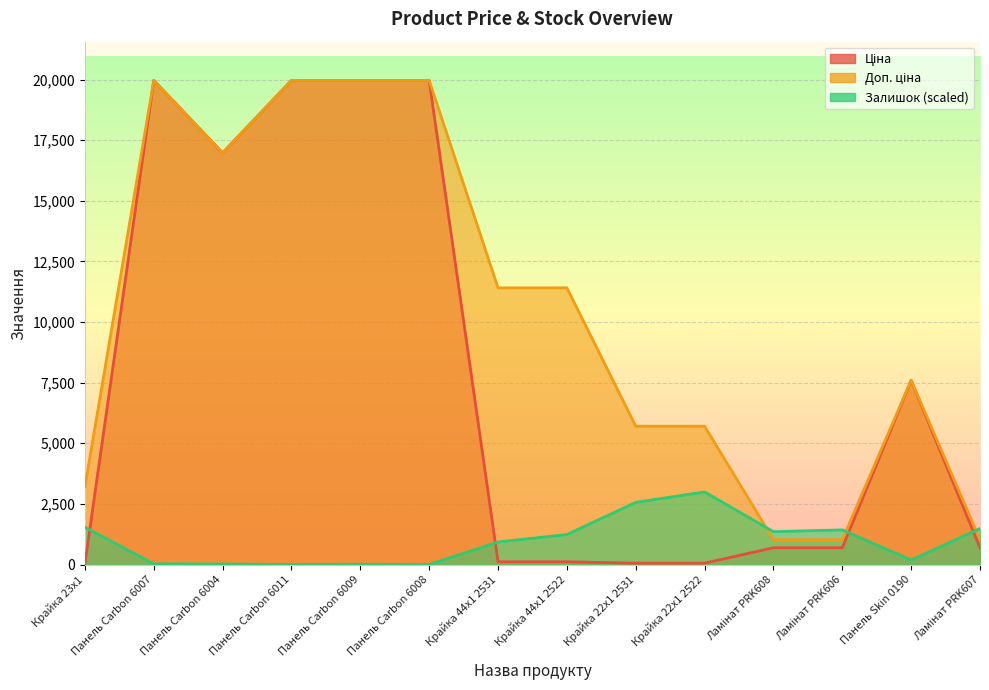

What is the value of the Ціна point at the 4th from the left?

19964.2